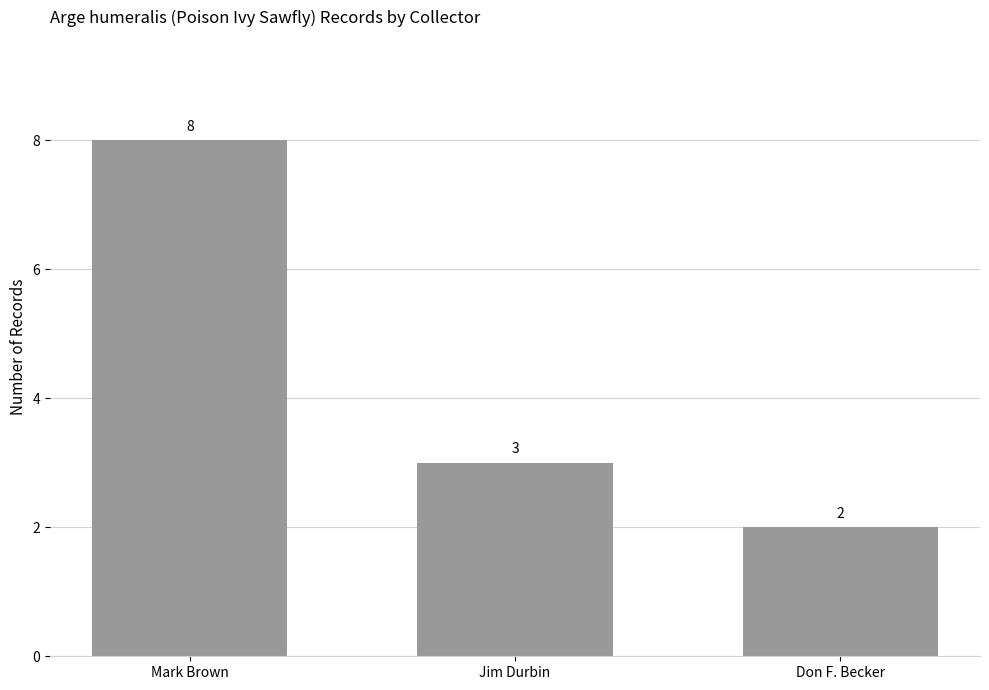

What is the ratio of the value at Jim Durbin to the value at Don F. Becker?

1.5